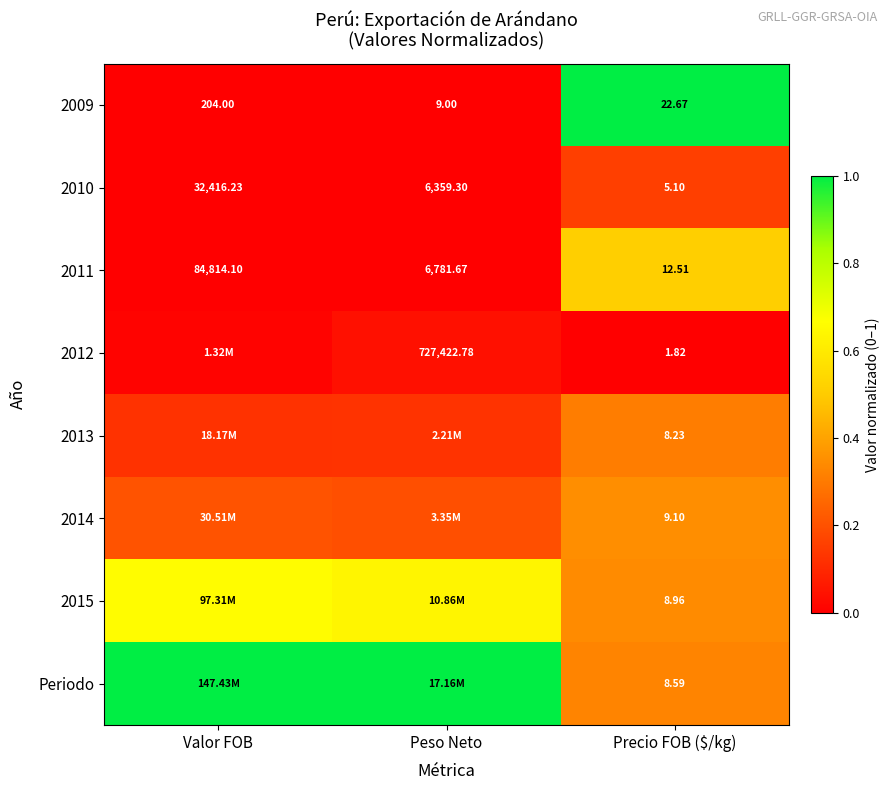

Which category has the lowest value across all series?

Valor FOB